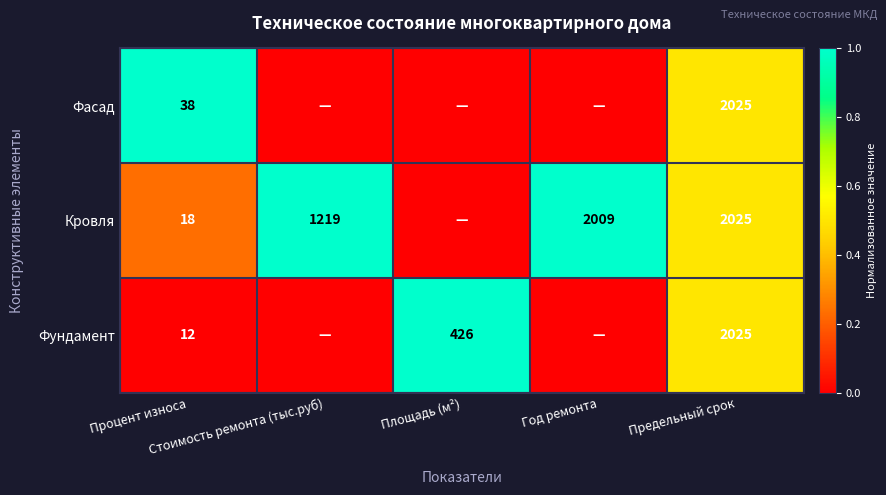

Which series has the largest total across all categories?

Кровля